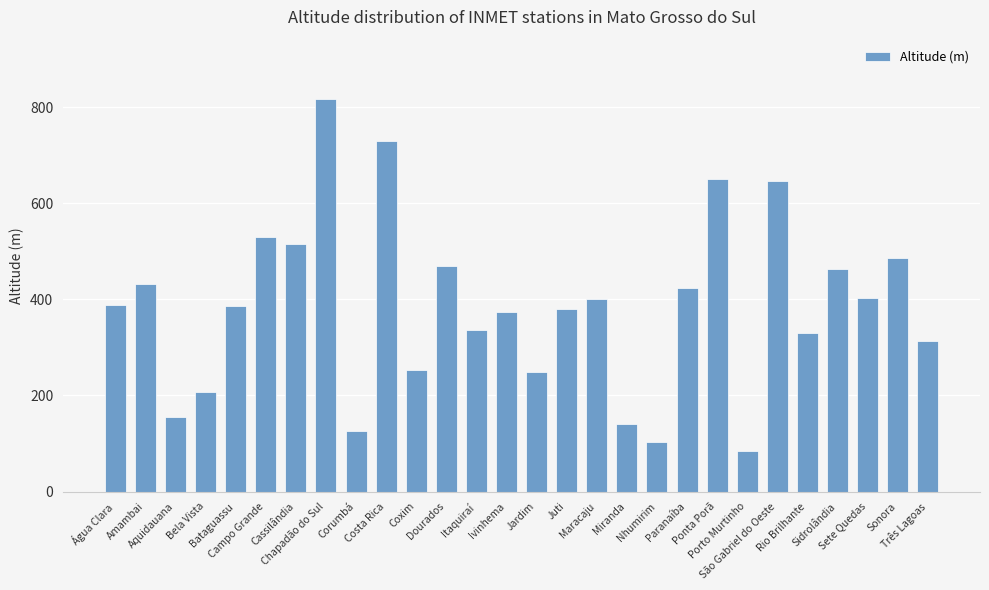

What is the minimum value shown in the chart?

85.0